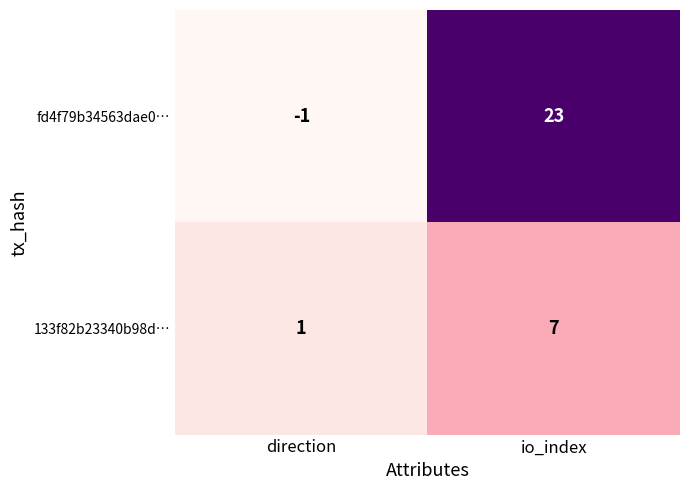

Reading right to left, list all the values displayed in this chart.

fd4f79b34563dae0…: 23	-1
133f82b23340b98d…: 7	1